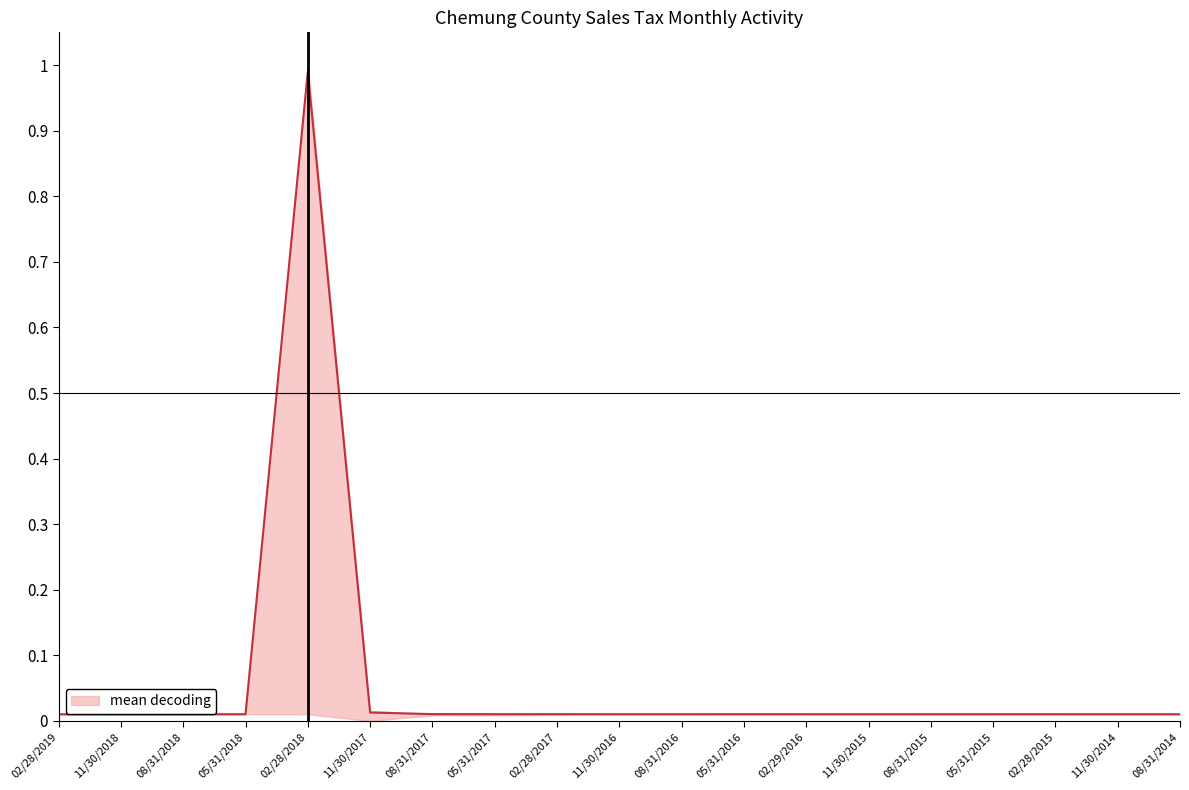

What is the label of the 8th point from the left?

05/31/2017